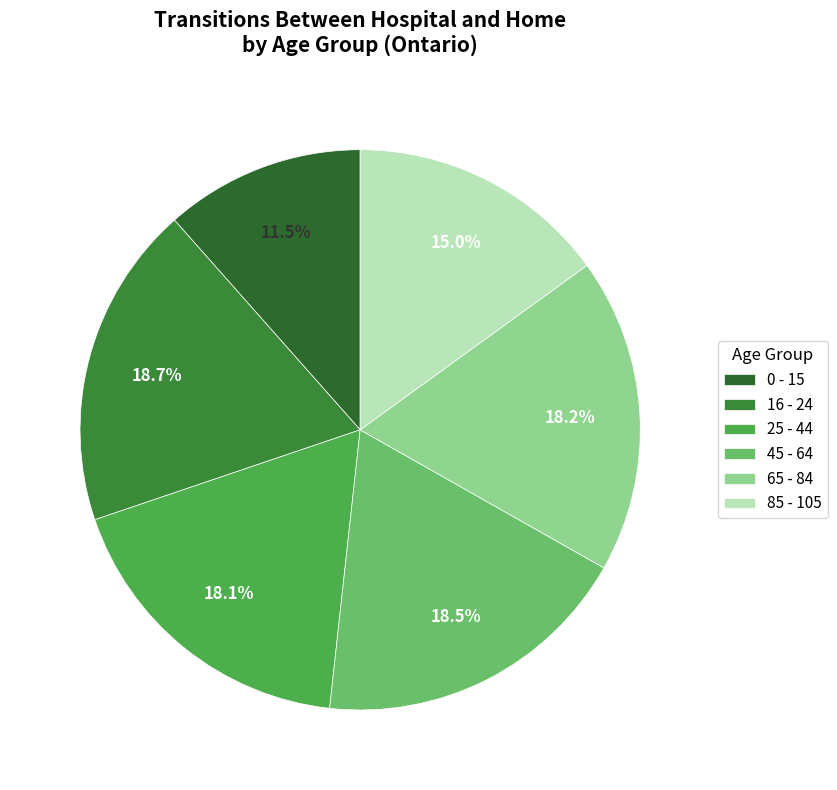

How many slices are in this pie chart?

6